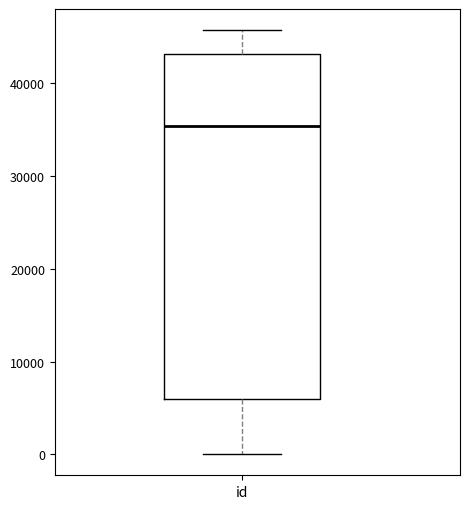

Read this box plot against the y-axis: the position of the median line, the range covered by the box, and the ends of both whiskers. The values are not printed on the chart, so give them approximately, as read against the axis.

median 35000, box 6000 to 43000, whiskers 0 to 46000